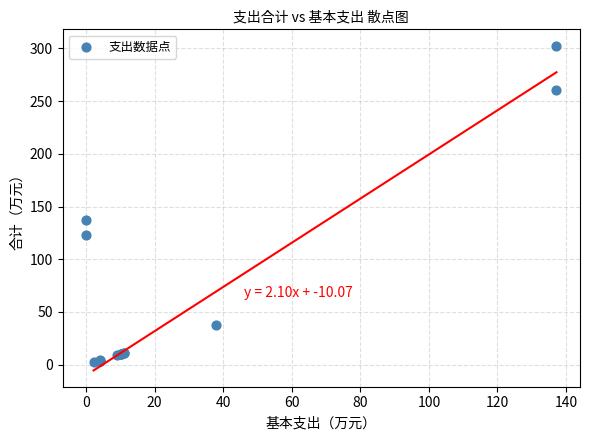

What Y value in the scatter plot is closest to 152?

137.2